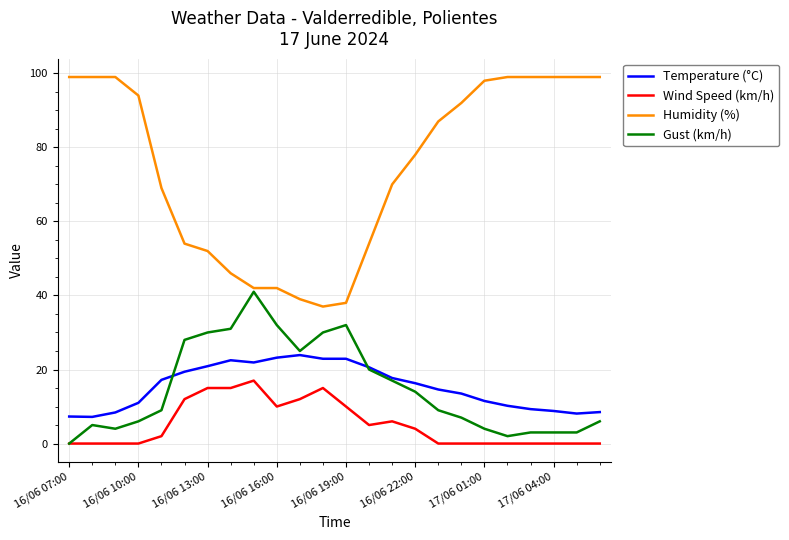

Which series has the largest range (max minus min)?

Humidity (%)